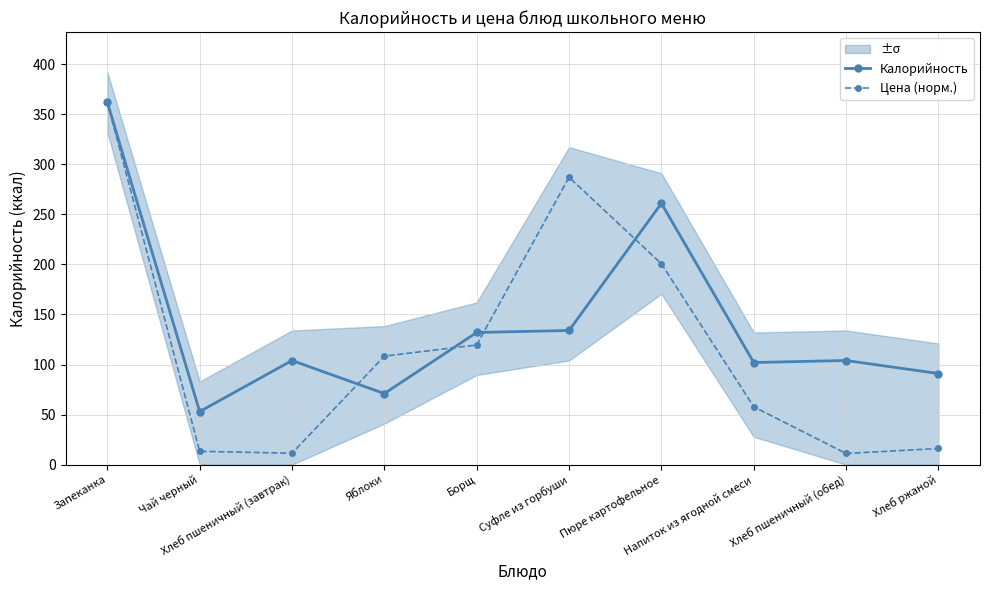

The Калорийность series shows 53.0 at Чай черный. True or false?

True